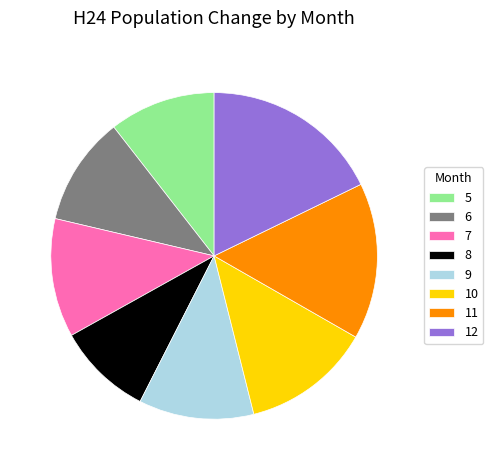

Is the sum of 8 and 9 greater than half?

No